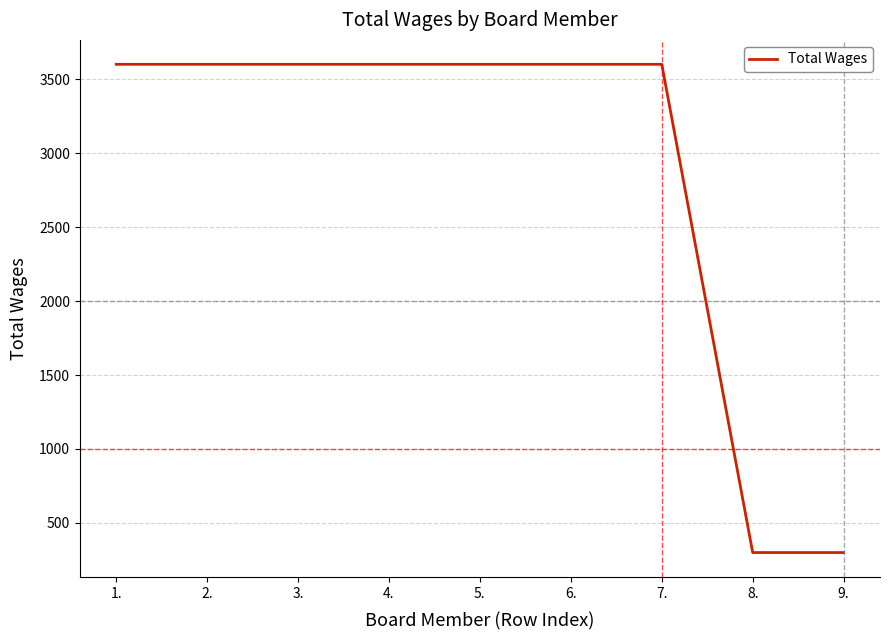

Reading left to right, transcribe all the data shown in this chart.

3600	3600	3600	3600	3600	3600	3600	300	300